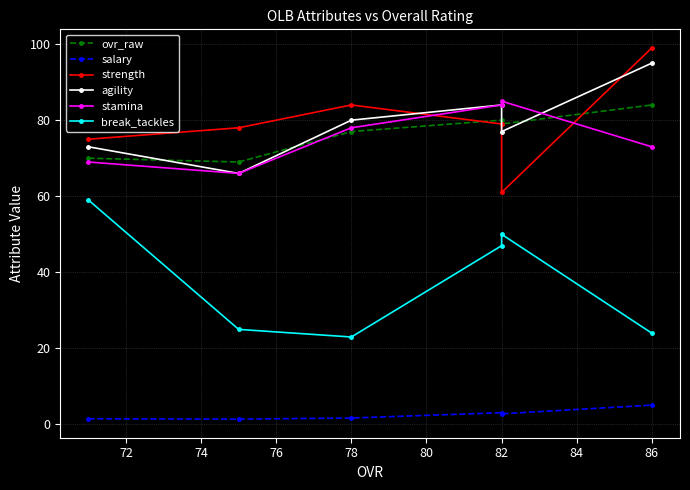

Which series ends up on top after the final intersection of strength and ovr_raw?

strength